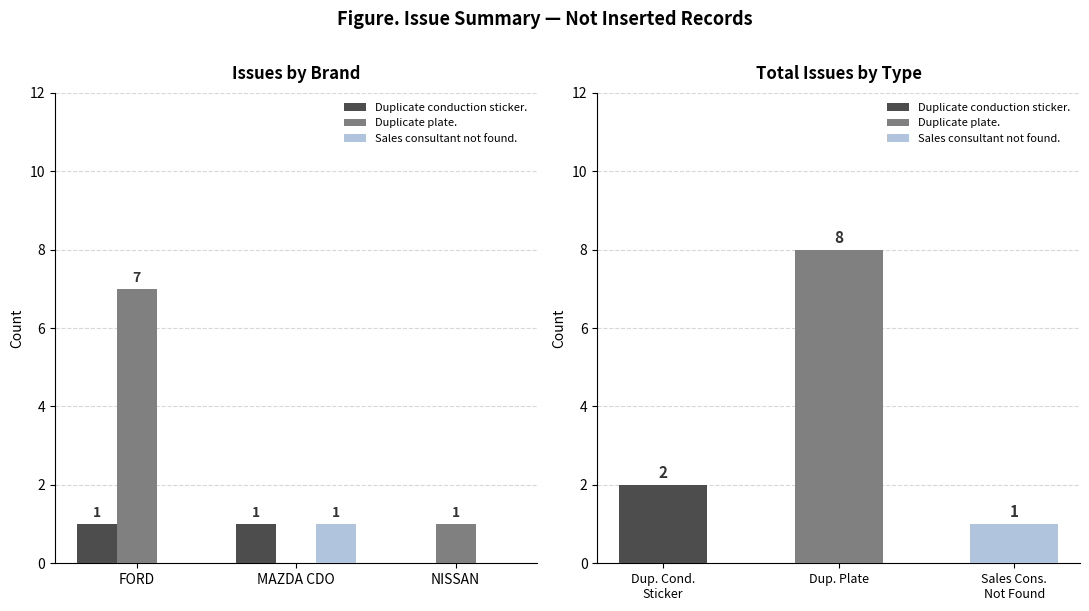

What is the label of the 3rd bar from the right?

FORD